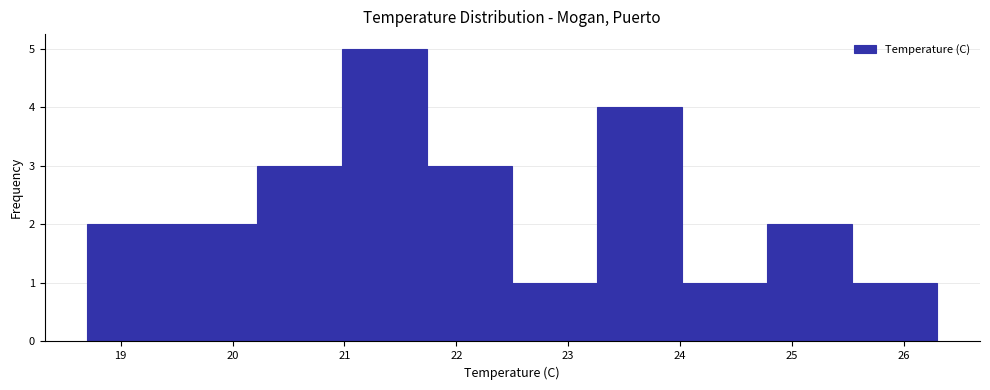

Reading left to right, list every bar in this chart as the range it spans on the x-axis followed by its height. Neither the bar edges nor the heights are printed on the chart, so give them approximately, as read against the axes.

18.70 to 19.46: 2
19.46 to 20.22: 2
20.22 to 20.98: 3
20.98 to 21.74: 5
21.74 to 22.50: 3
22.50 to 23.26: 1
23.26 to 24.02: 4
24.02 to 24.78: 1
24.78 to 25.54: 2
25.54 to 26.30: 1